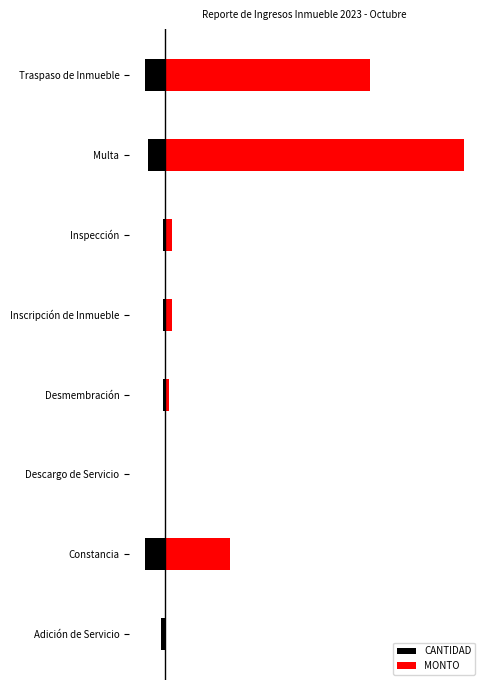

Are the bars horizontal?

Yes